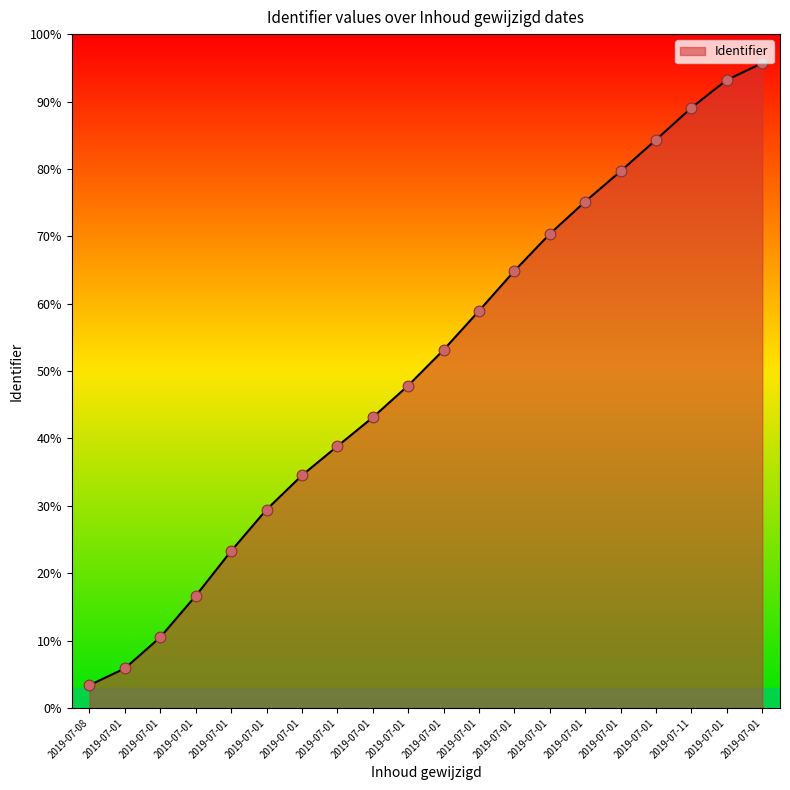

What is the ratio of the value at 2019-07-01 to the value at 2019-07-01?

0.5